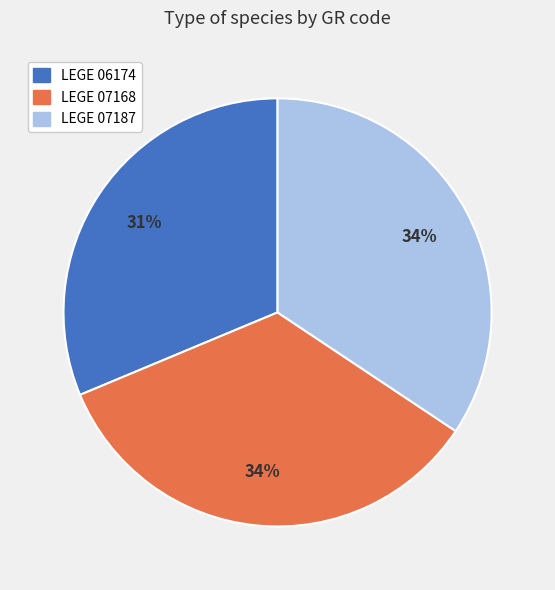

Is the sum of LEGE 06174 and LEGE 07187 greater than half?

Yes